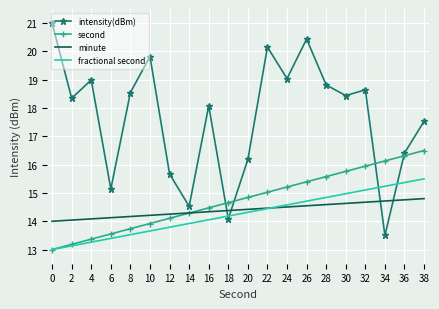

True or false: minute and fractional second cross at least once.

True